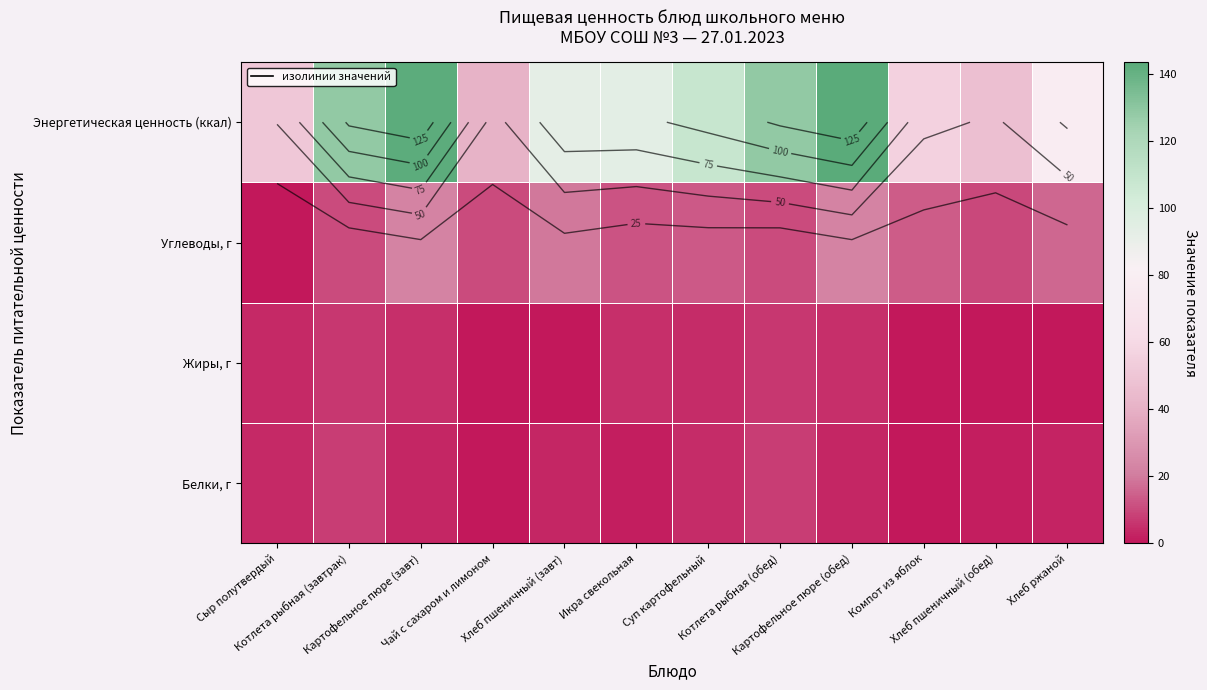

Between Котлета рыбная (обед) and Чай с сахаром и лимоном, which is larger?

Котлета рыбная (обед)